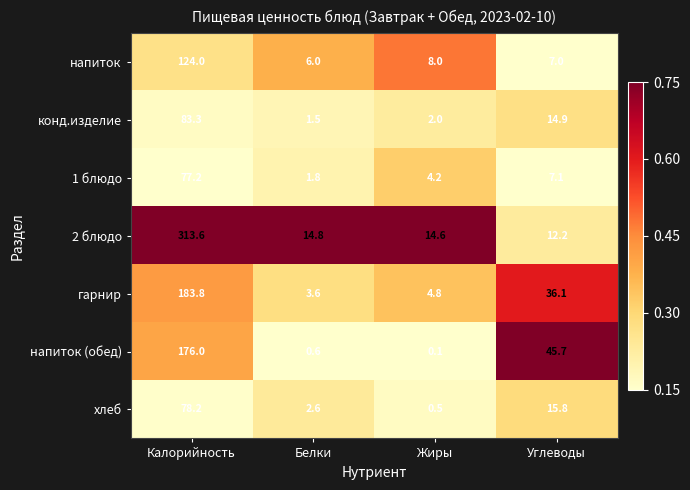

What is the difference between the хлеб values at Белки and Калорийность?

75.6